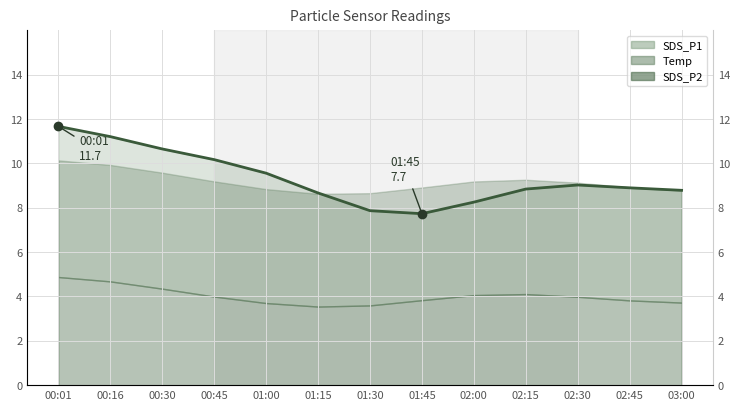

True or false: there are more than 2 points higher than both neighbors.

False